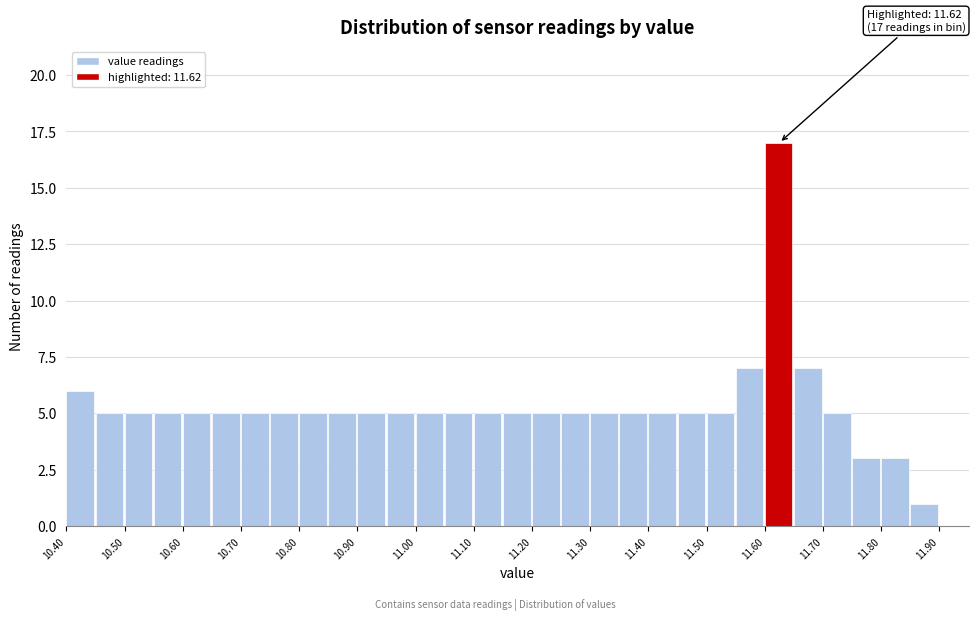

Over which range of the x-axis is the bar tallest?

11.60 to 11.65